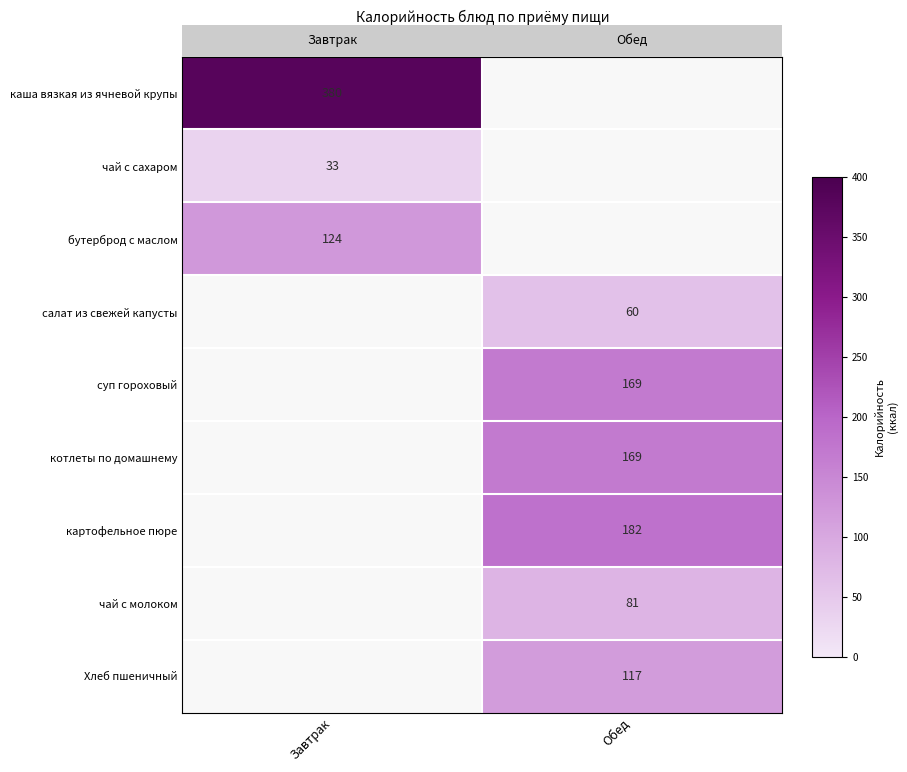

The чай с молоком series shows 144.3 at Обед. True or false?

False